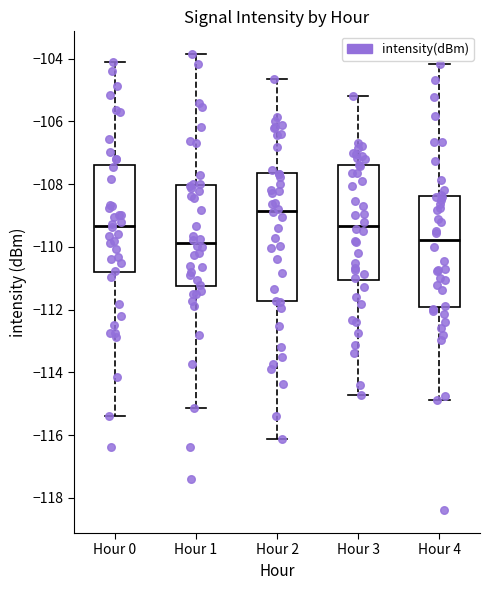

Which box is the tallest, from its lower edge to its upper edge?

Hour 2